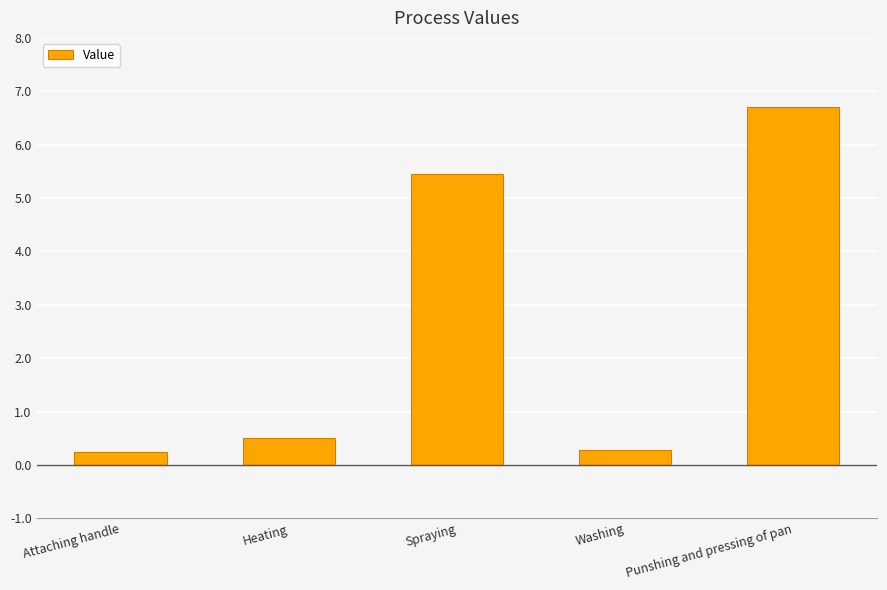

At which category does the chart reach its peak across all series?

Punshing and pressing of pan